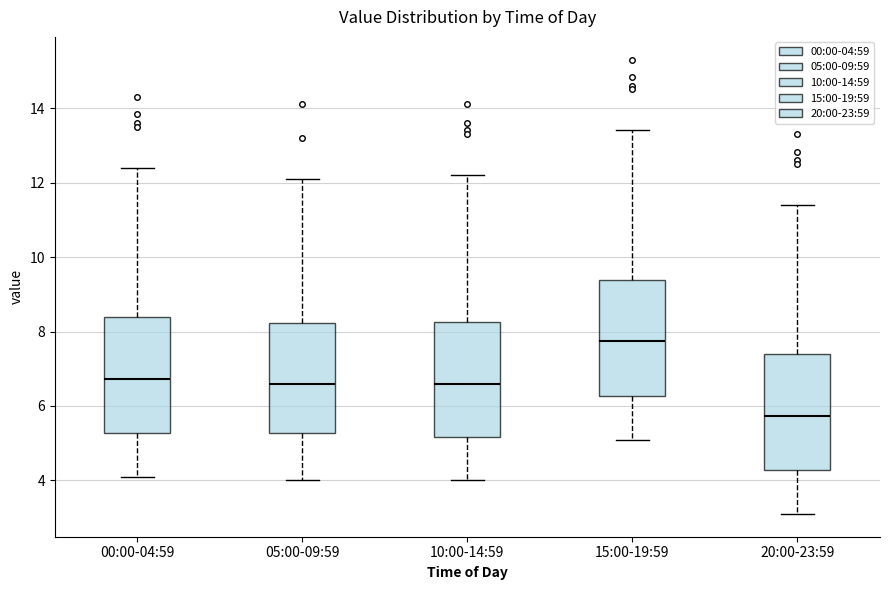

Reading left to right, transcribe this box plot: for each box, give where its median line is, the range the box spans, and where its two whiskers end, as read against the y-axis. The values are not printed on the chart, so give them approximately, as read against the axis.

00:00-04:59: median 6.8, box 5.2 to 8.4, whiskers 4.2 to 12.4
05:00-09:59: median 6.6, box 5.2 to 8.2, whiskers 4.0 to 12.2
10:00-14:59: median 6.6, box 5.2 to 8.2, whiskers 4.0 to 12.2
15:00-19:59: median 7.8, box 6.2 to 9.4, whiskers 5.2 to 13.4
20:00-23:59: median 5.8, box 4.2 to 7.4, whiskers 3.2 to 11.4